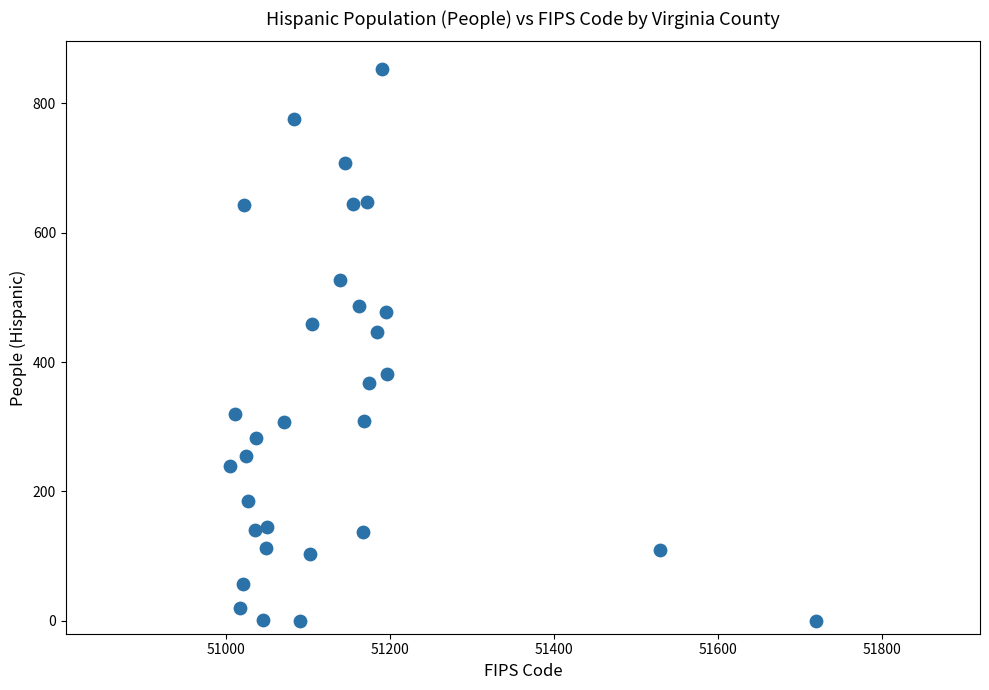

What Y value in the scatter plot is closest to 426?

447